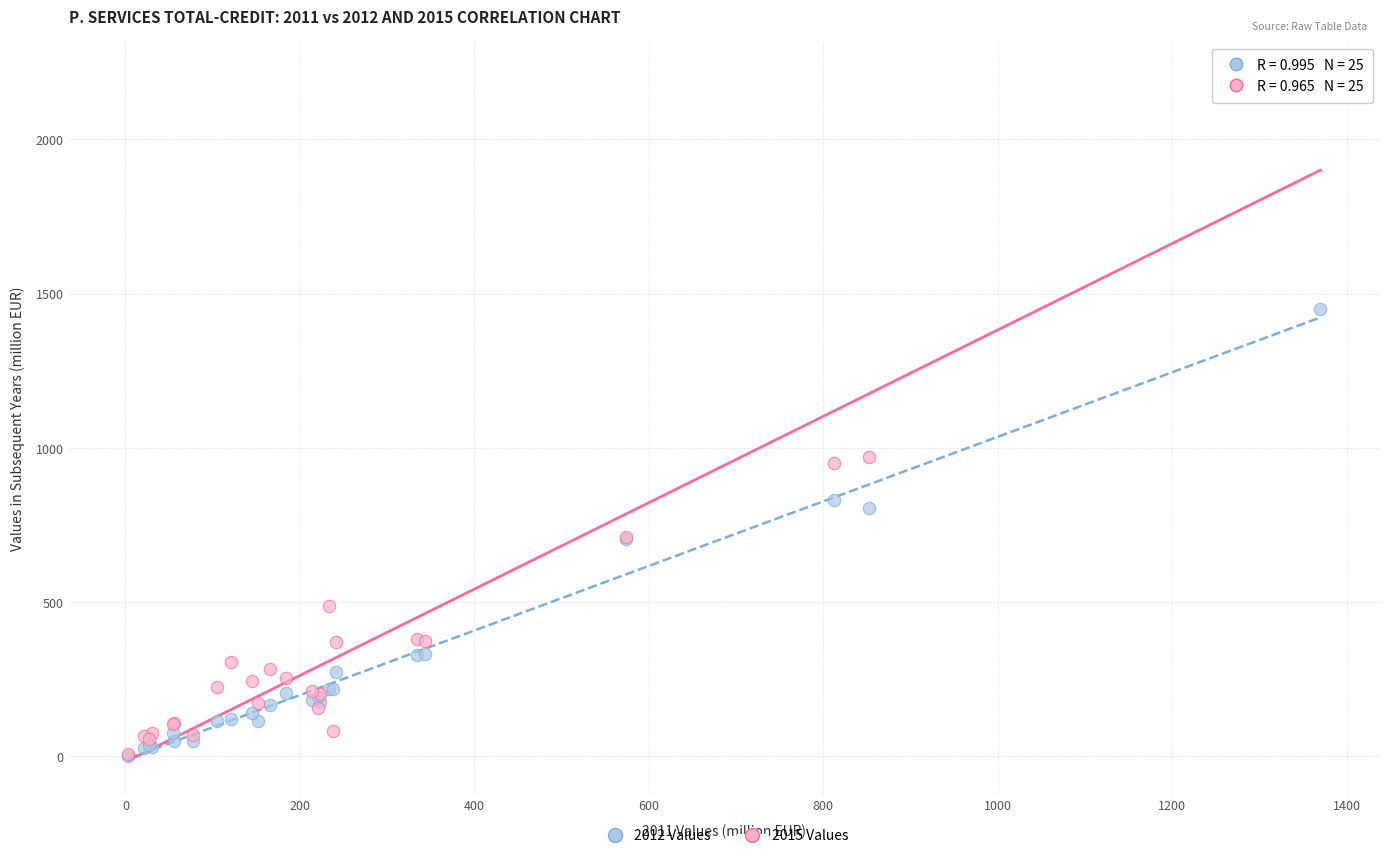

Which series has the widest spread of Y values?

2015 Values